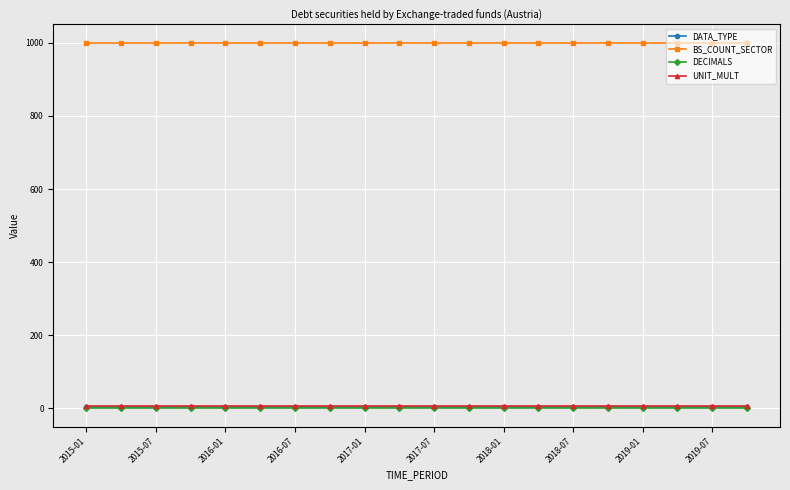

At how many categories does at least one series exceed 688?

20